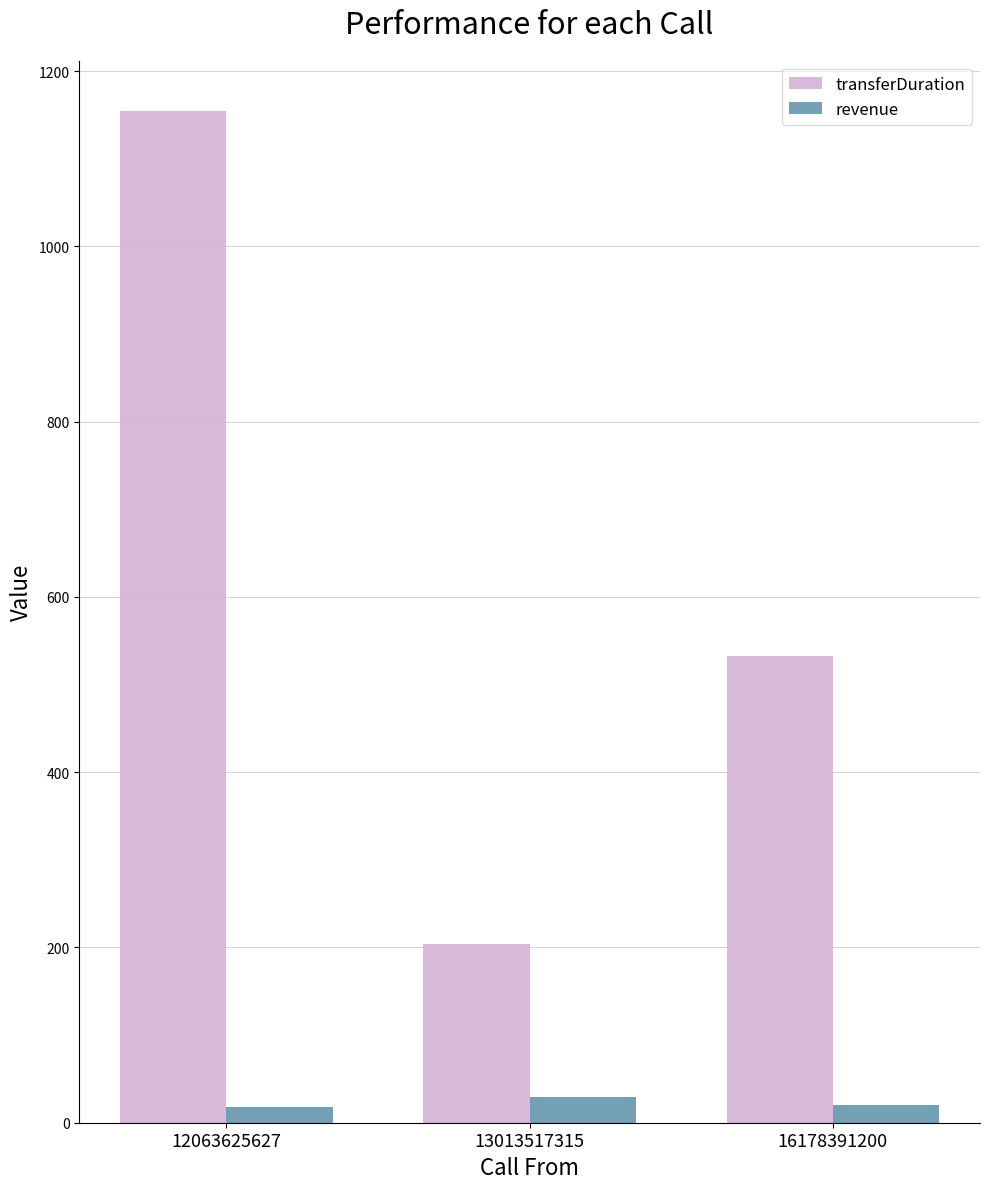

Which series changed the most between 13013517315 and 16178391200?

transferDuration